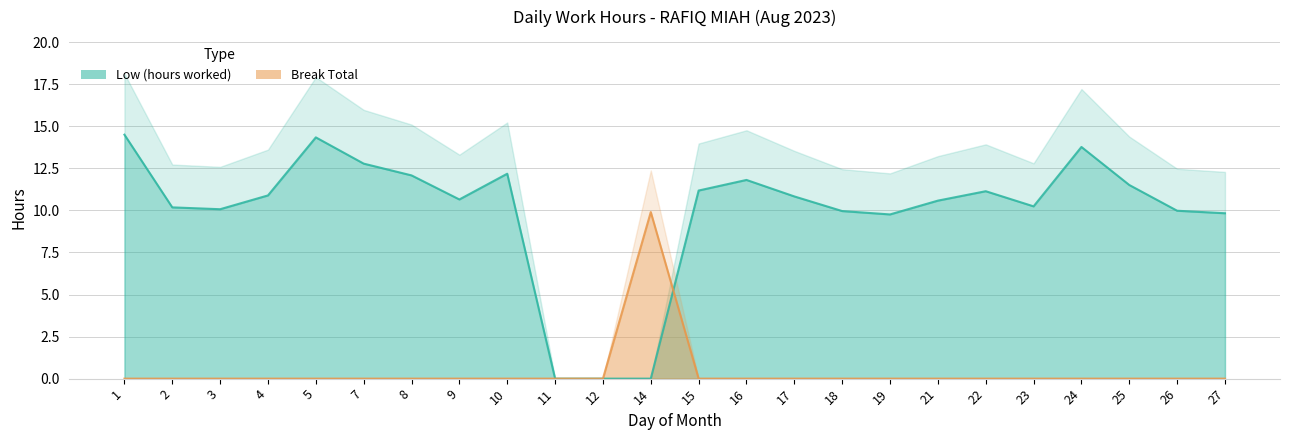

At how many categories does at least one series exceed 4?

22